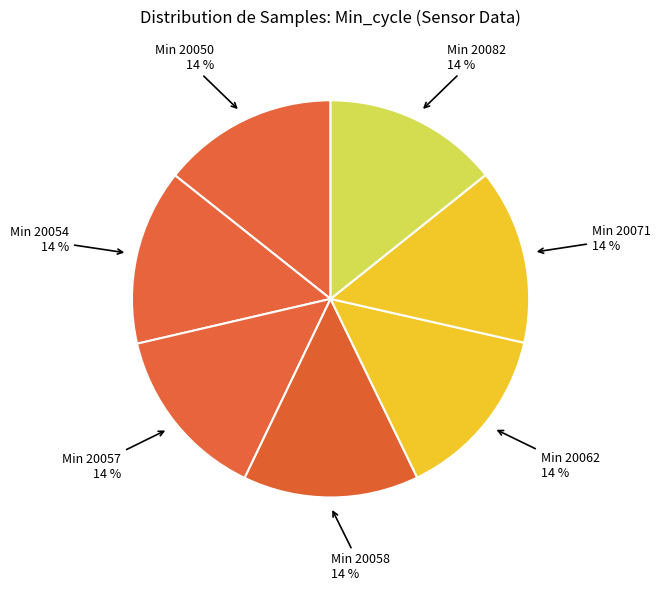

Is there a majority slice in this chart?

No